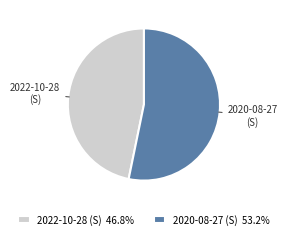

Which has a higher value, 2020-08-27 (S) or 2022-10-28 (S)?

2020-08-27 (S)